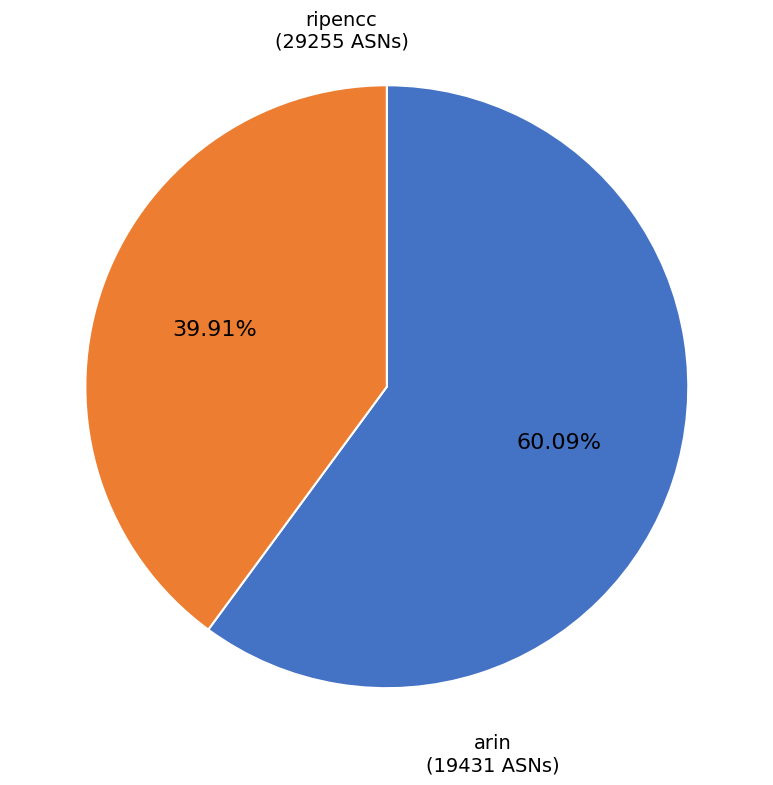

Is there a majority slice in this chart?

Yes